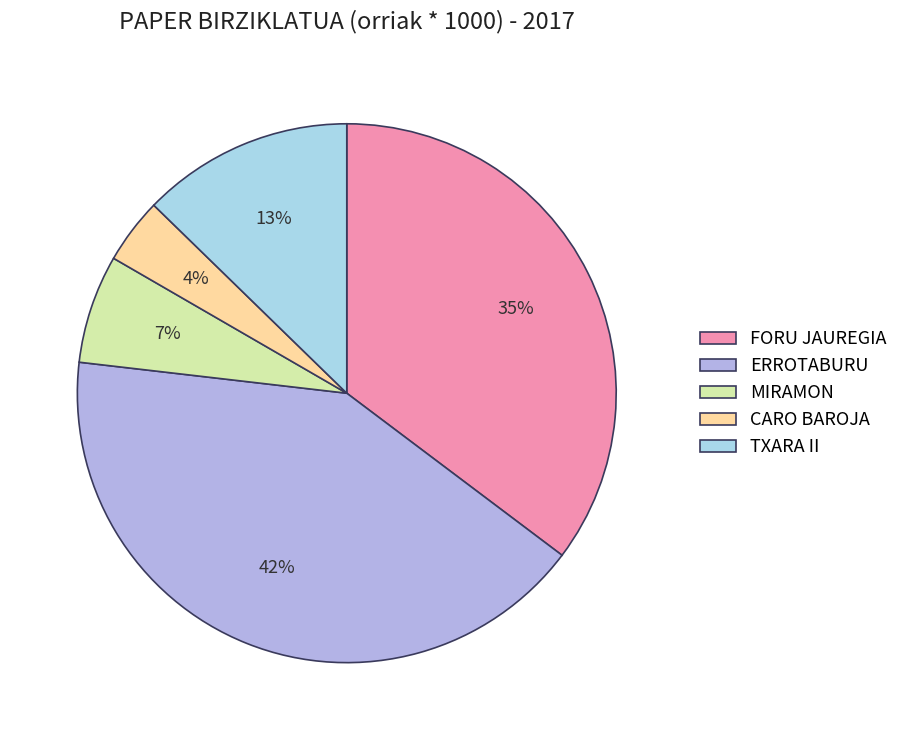

Between TXARA II and MIRAMON, which is larger?

TXARA II